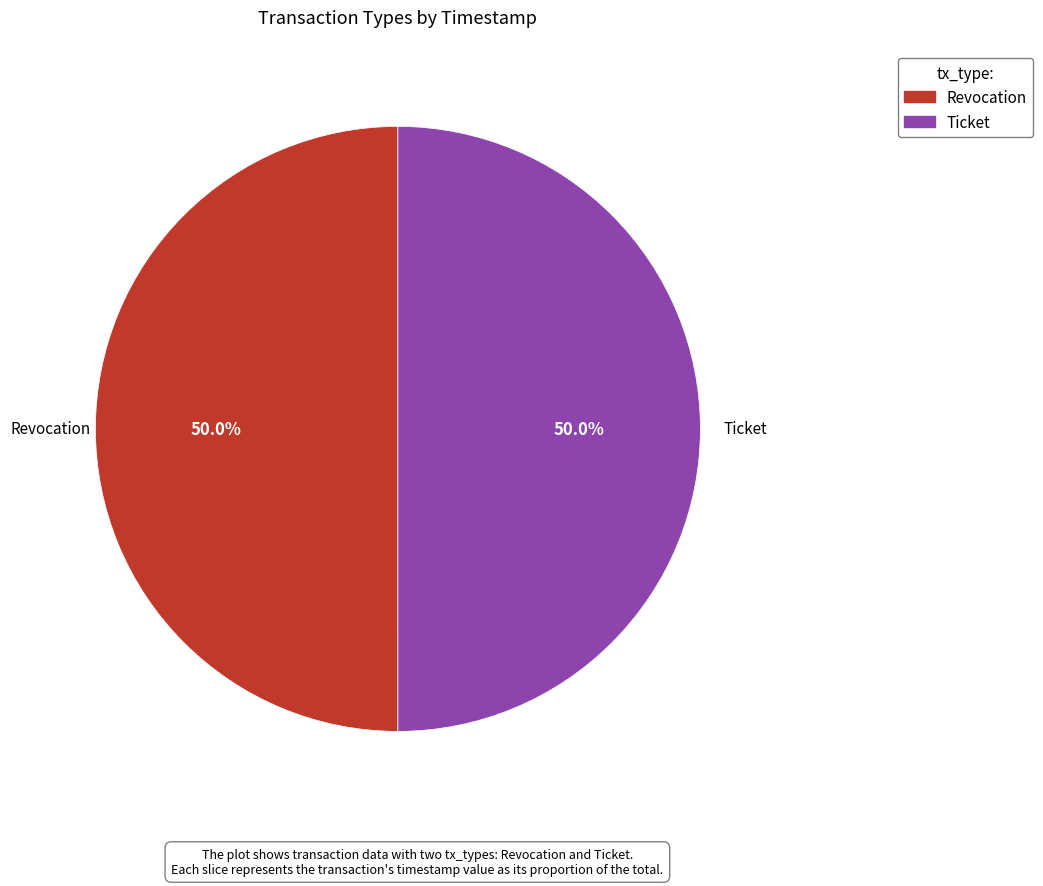

Approximately how many times larger is the value at Revocation compared to Ticket?

1.0